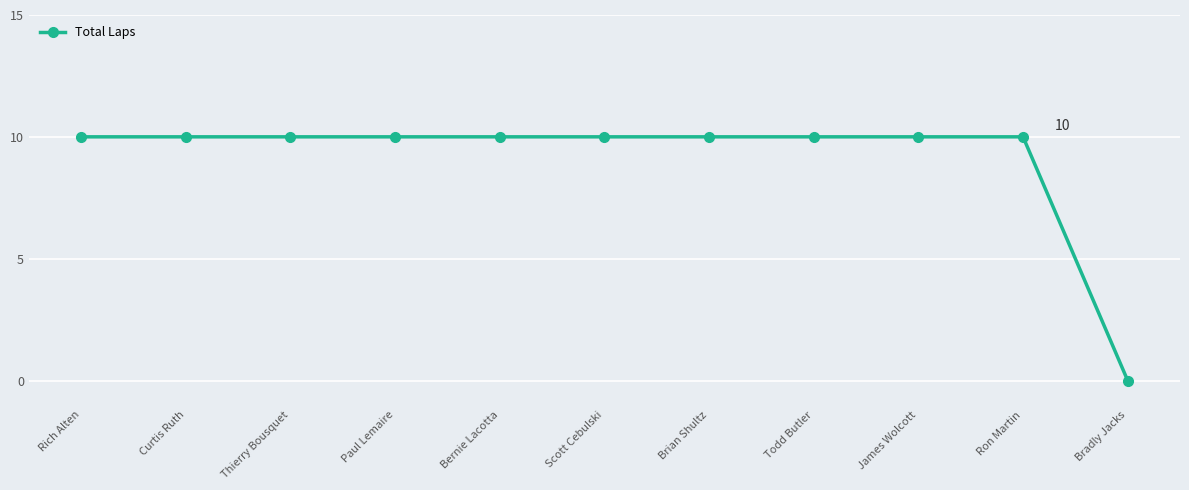

What is the value of the 5th point from the left?

10